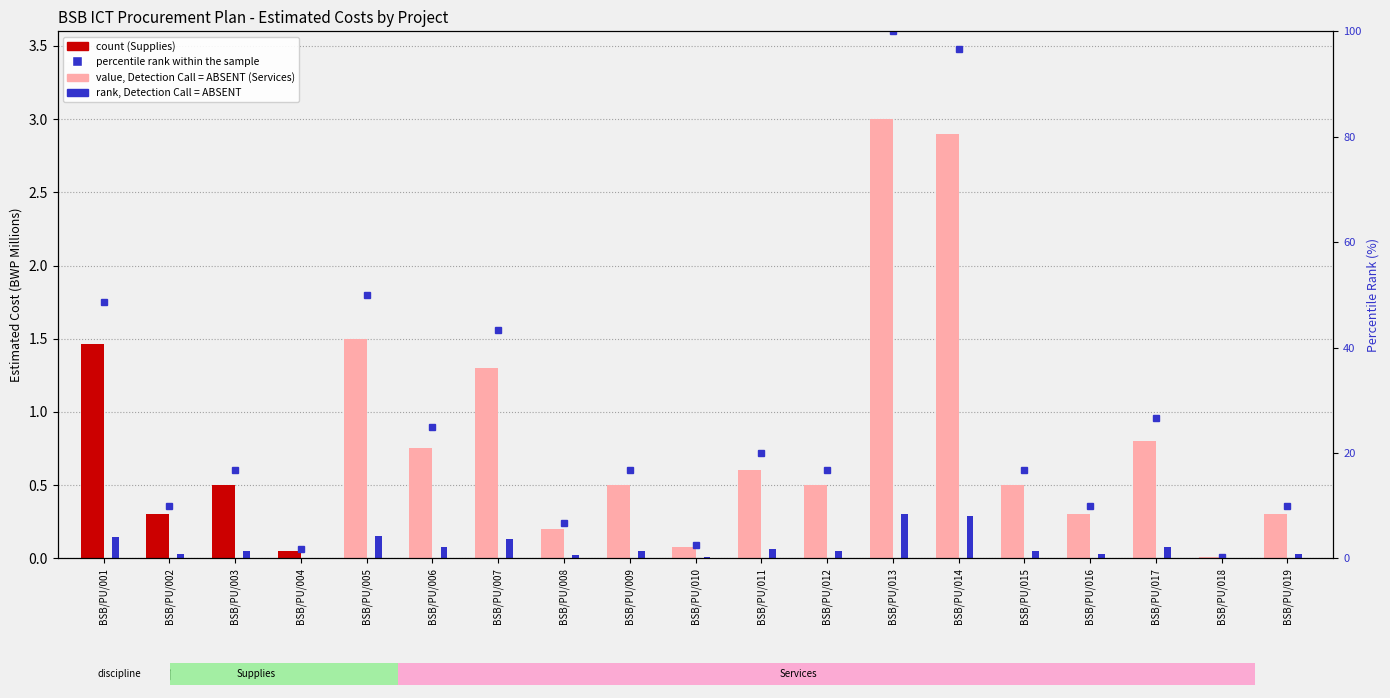

How many bars are there in total?

19